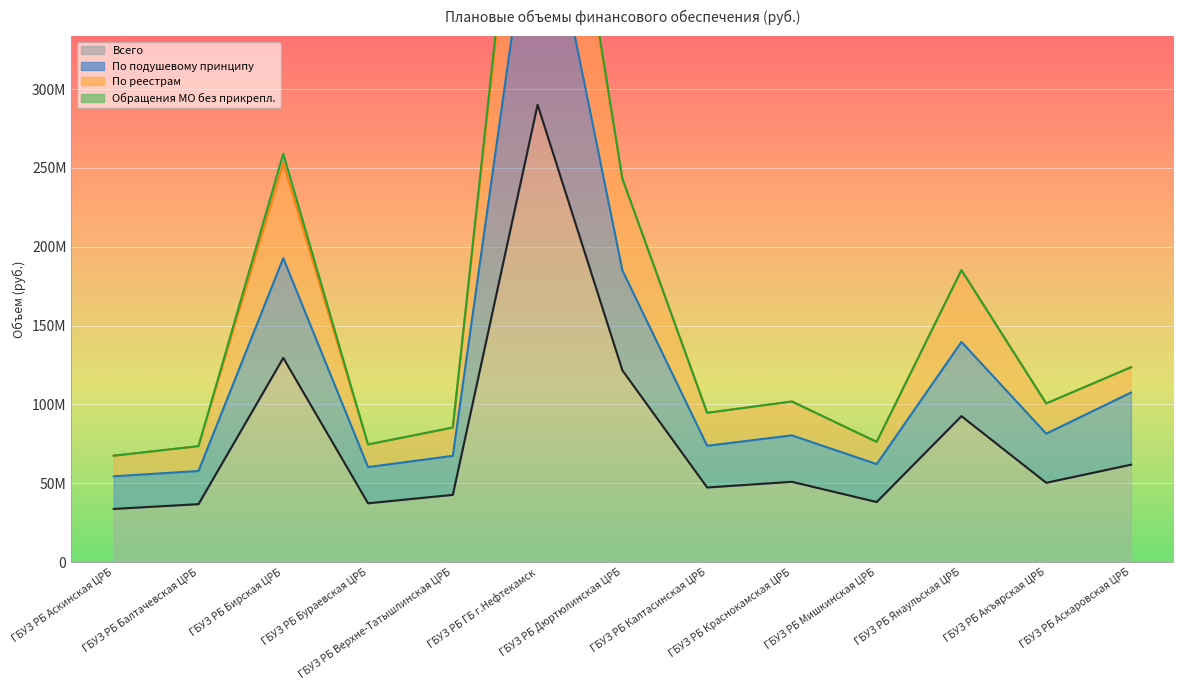

Rank the series by their average value, from lowest to highest.

Всего, По подушевому принципу, По реестрам